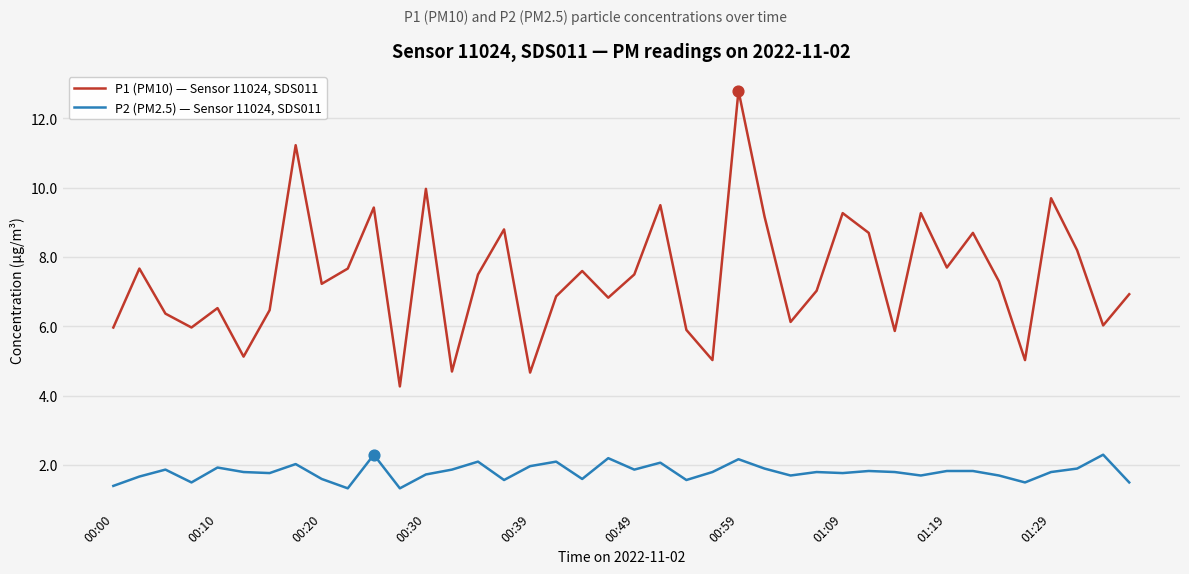

Which series has the widest spread of values?

P1 (PM10) — Sensor 11024, SDS011